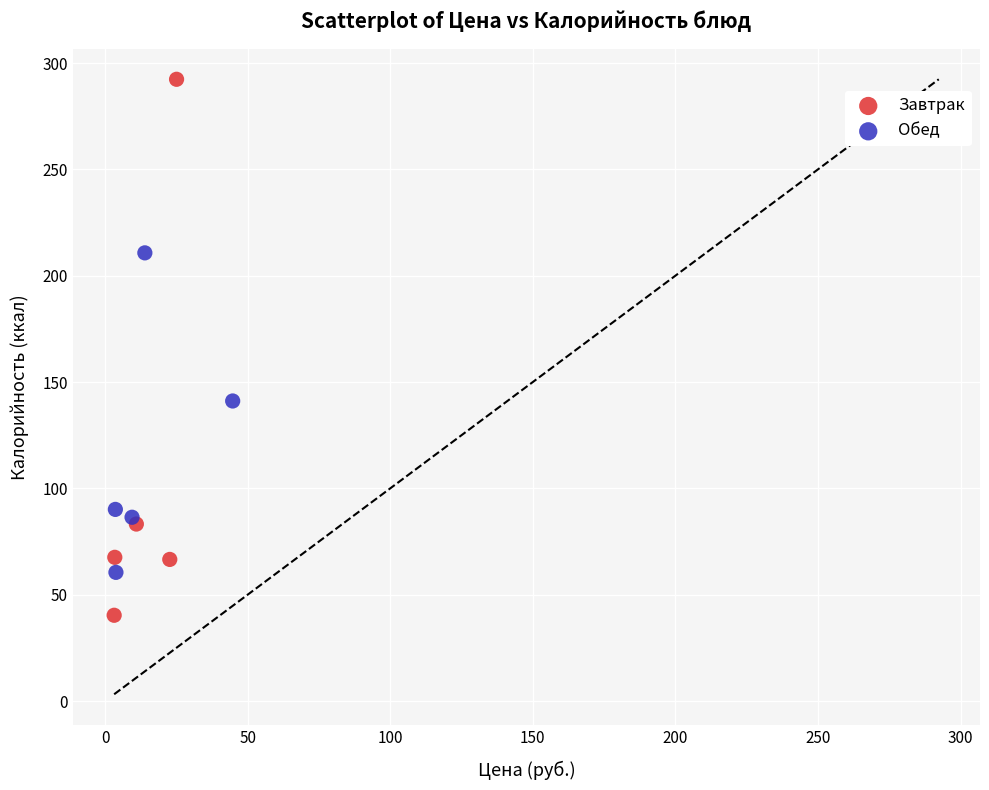

Which series contains the highest Y value?

Завтрак